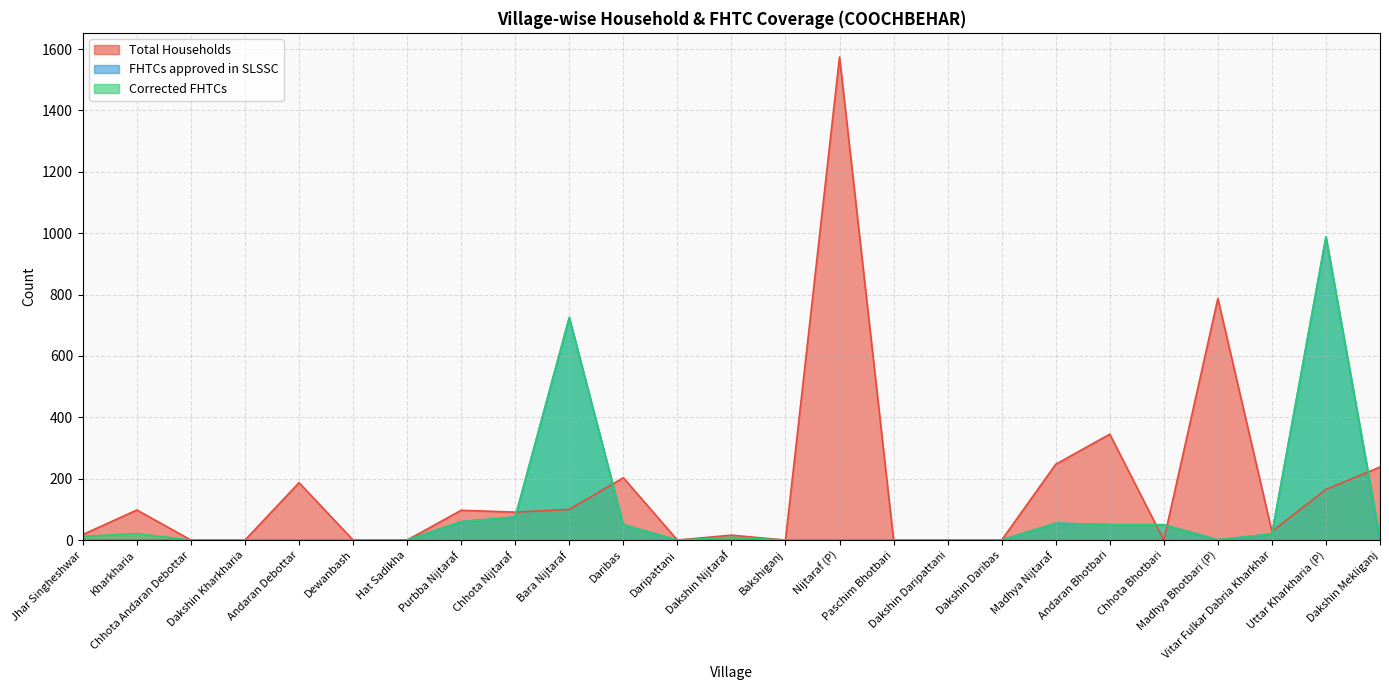

Is the value of FHTCs approved in SLSSC at Dakshin Daripattani greater than the value of Corrected FHTCs at Chhota Nijtaraf?

No